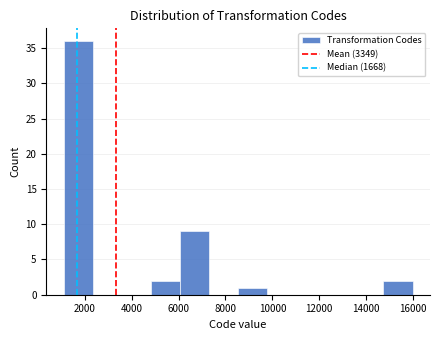

What is the height of the bar covering 14800 to 16000 on the x-axis? Neither the bar edges nor the heights are printed on the chart, so give them approximately, as read against the axes.

2